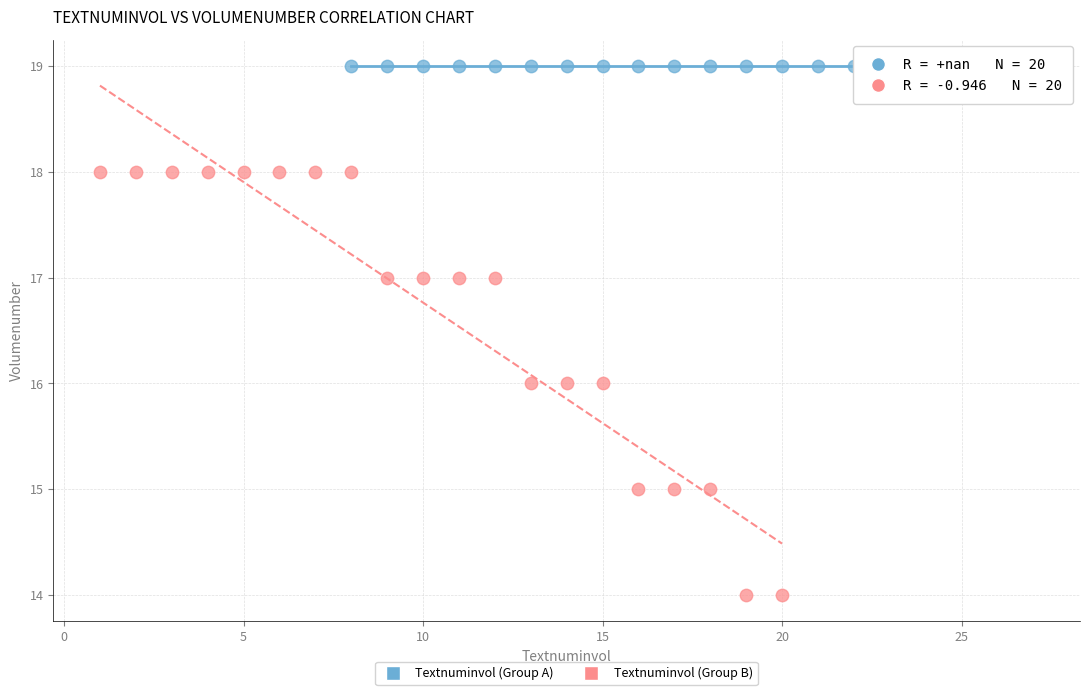

Which series contains the highest Y value?

Textnuminvol (Group A)